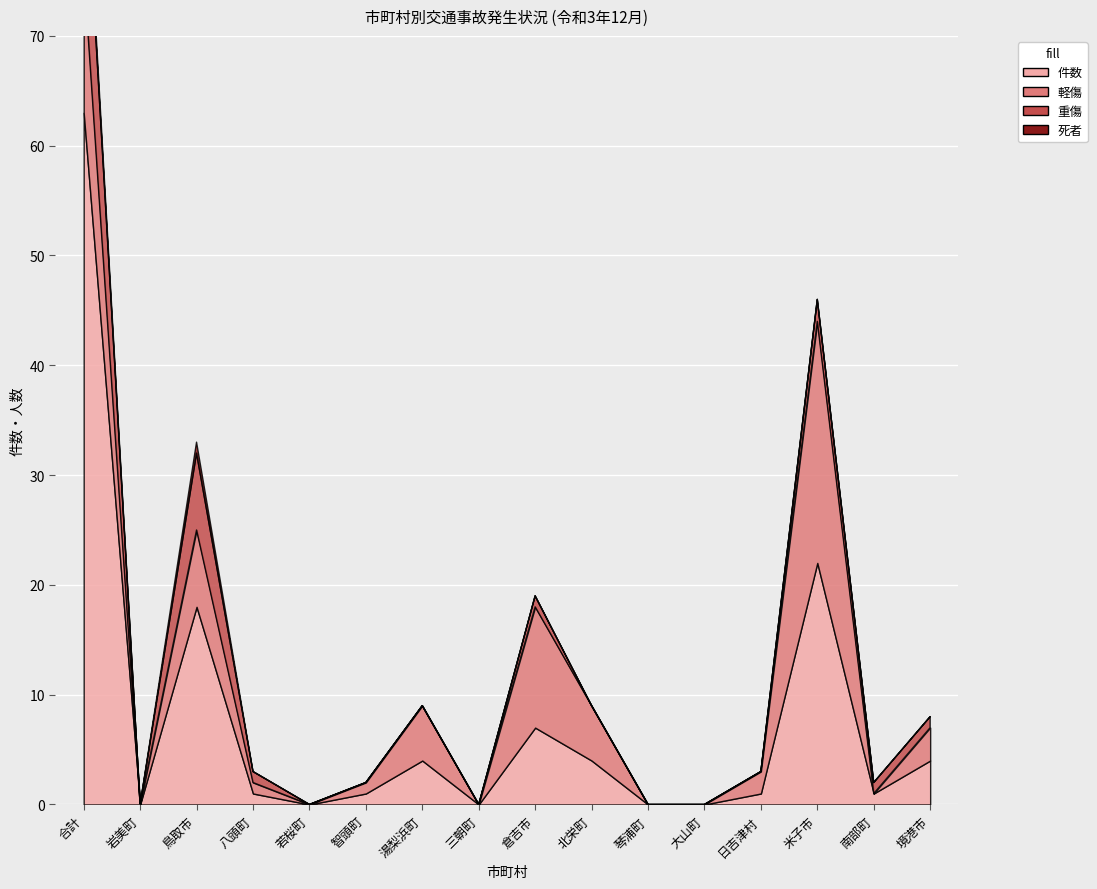

True or false: 重傷 and 件数 intersect in this chart.

False